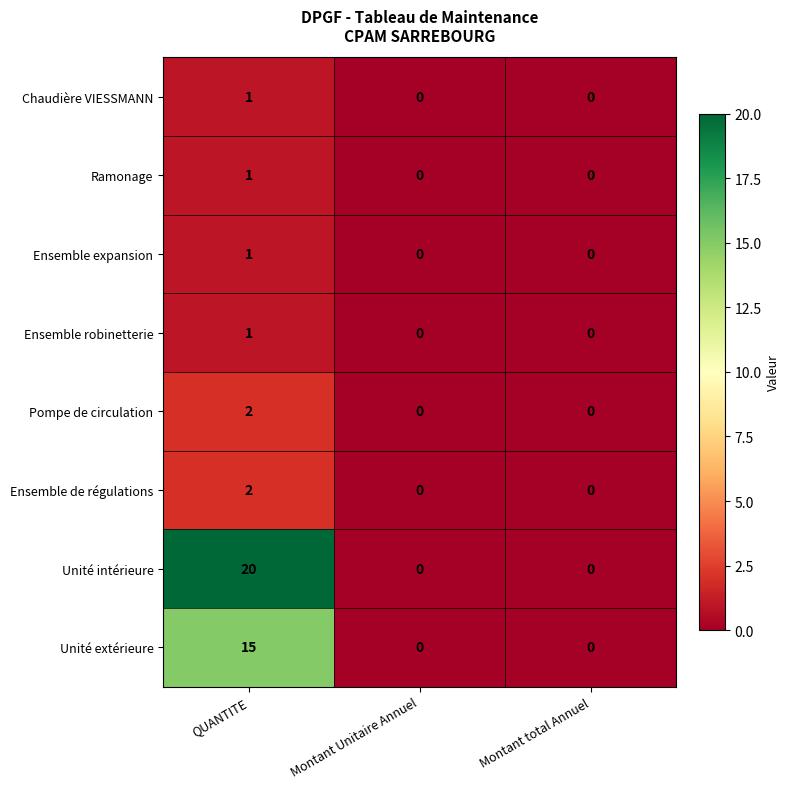

What is the difference between the Unité intérieure values at QUANTITE and Montant Unitaire Annuel?

20